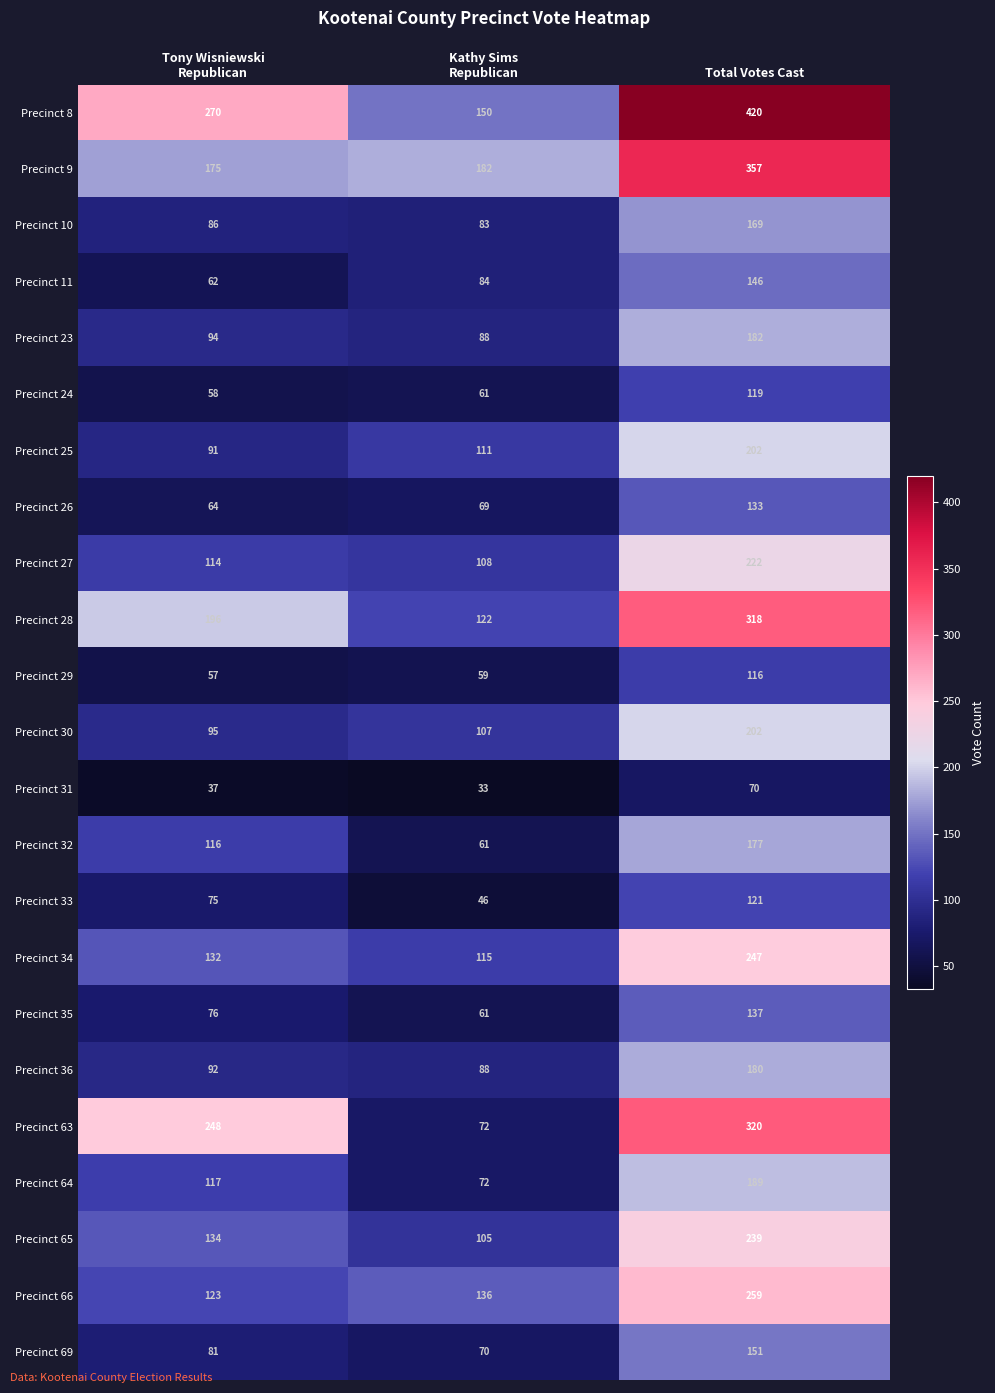

What is the difference between the maximum and minimum values in the Precinct 9 series?

182